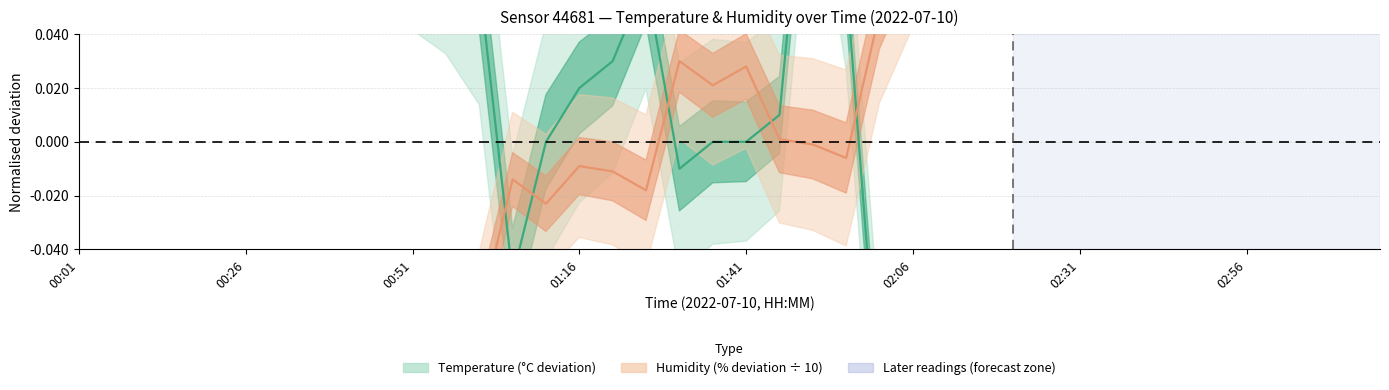

How many lines are shown in the chart?

2